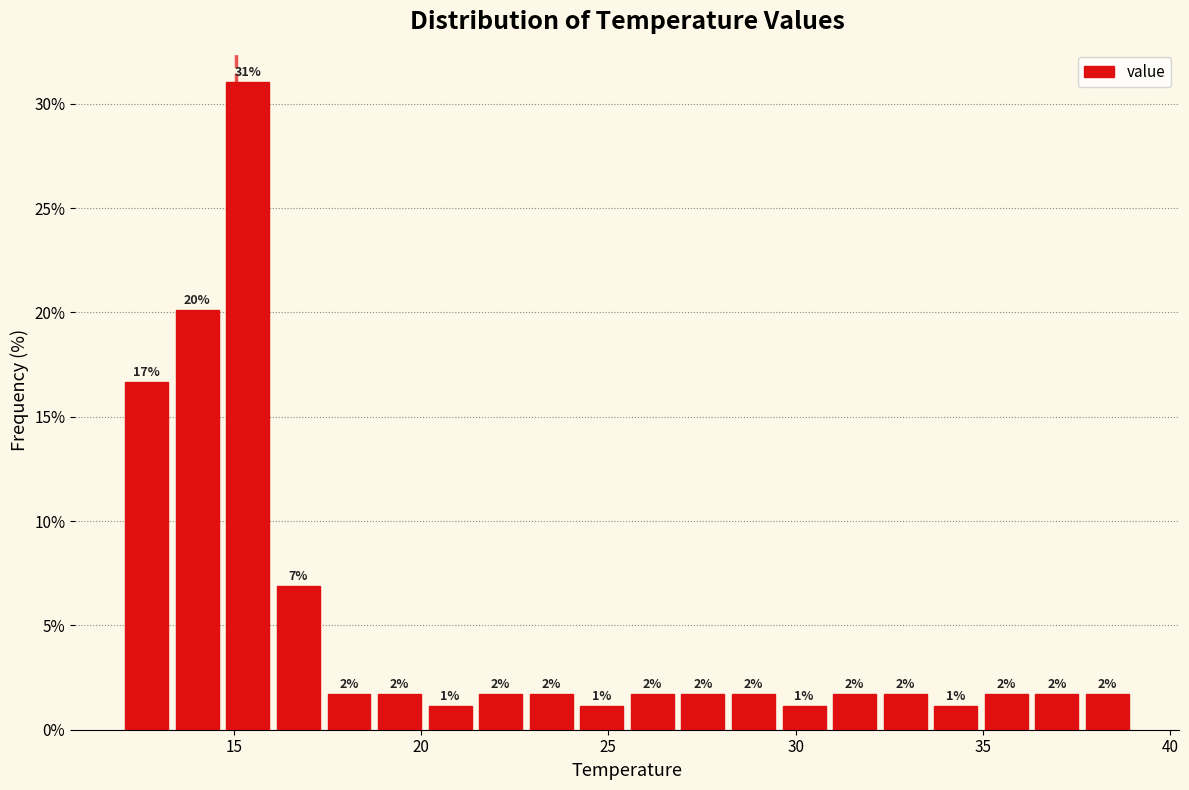

Around what value on the x-axis is the tallest bar? Give the approximate position of its centre, as read against the axis.

15.5